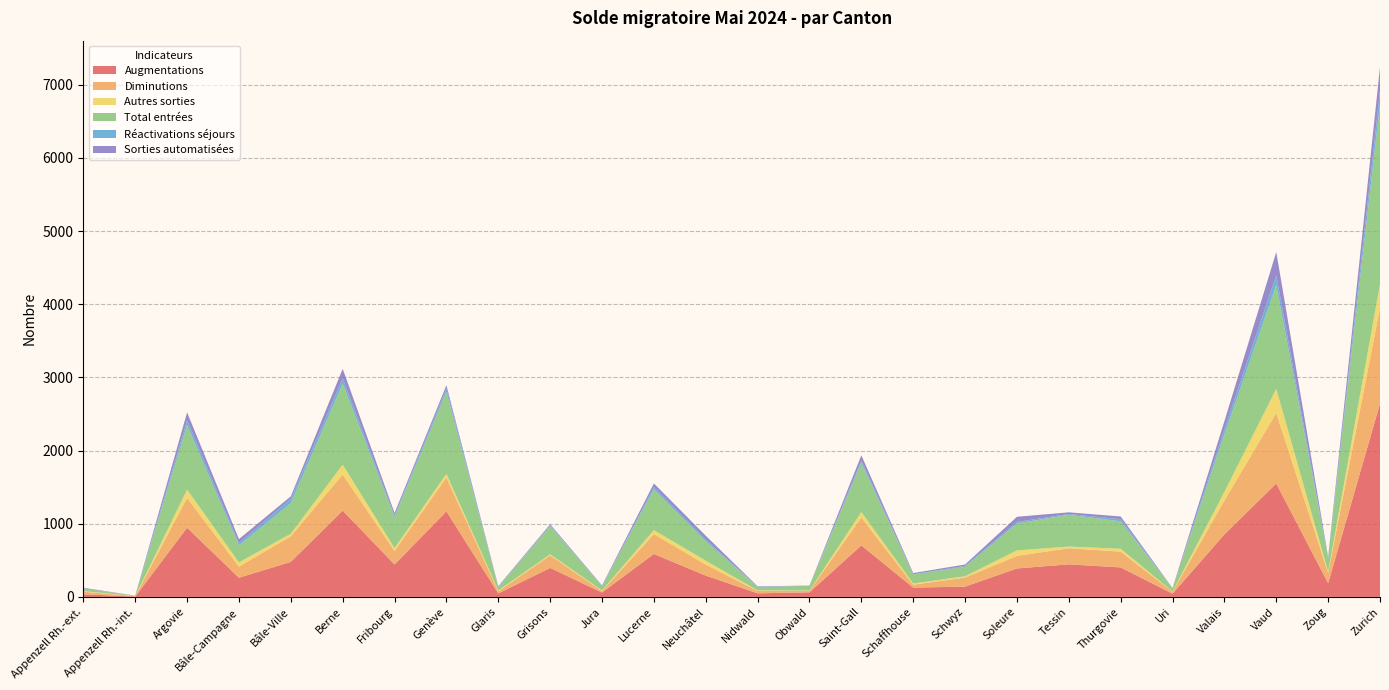

Reading left to right, list all the values displayed in this chart.

Augmentations: Appenzell Rh.-ext.=36	Appenzell Rh.-int.=5	Argovie=946	Bâle-Campagne=262	Bâle-Ville=479	Berne=1180	Fribourg=443	Genève=1169	Glaris=48	Grisons=396	Jura=60	Lucerne=587	Neuchâtel=291	Nidwald=49	Obwald=63	Saint-Gall=704	Schaffhouse=127	Schwyz=141	Soleure=389	Tessin=445	Thurgovie=403	Uri=44	Valais=855	Vaud=1550	Zoug=187	Zurich=2641
Diminutions: Appenzell Rh.-ext.=35	Appenzell Rh.-int.=5	Argovie=407	Bâle-Campagne=152	Bâle-Ville=350	Berne=493	Fribourg=185	Genève=462	Glaris=29	Grisons=171	Jura=21	Lucerne=271	Neuchâtel=151	Nidwald=32	Obwald=21	Saint-Gall=381	Schaffhouse=40	Schwyz=123	Soleure=172	Tessin=220	Thurgovie=216	Uri=27	Valais=463	Vaud=963	Zoug=143	Zurich=1309
Autres sorties: Appenzell Rh.-ext.=9	Appenzell Rh.-int.=2	Argovie=114	Bâle-Campagne=58	Bâle-Ville=35	Berne=134	Fribourg=40	Genève=51	Glaris=11	Grisons=15	Jura=8	Lucerne=55	Neuchâtel=53	Nidwald=8	Obwald=4	Saint-Gall=75	Schaffhouse=16	Schwyz=19	Soleure=75	Tessin=23	Thurgovie=39	Uri=3	Valais=118	Vaud=331	Zoug=17	Zurich=325
Total entrées: Appenzell Rh.-ext.=36	Appenzell Rh.-int.=5	Argovie=880	Bâle-Campagne=231	Bâle-Ville=417	Berne=1108	Fribourg=424	Genève=1119	Glaris=42	Grisons=385	Jura=54	Lucerne=557	Neuchâtel=265	Nidwald=46	Obwald=63	Saint-Gall=670	Schaffhouse=123	Schwyz=128	Soleure=367	Tessin=434	Thurgovie=375	Uri=42	Valais=784	Vaud=1418	Zoug=182	Zurich=2453
Réactivations séjours: Appenzell Rh.-ext.=0	Appenzell Rh.-int.=0	Argovie=66	Bâle-Campagne=31	Bâle-Ville=62	Berne=72	Fribourg=19	Genève=50	Glaris=6	Grisons=11	Jura=6	Lucerne=30	Neuchâtel=26	Nidwald=3	Obwald=0	Saint-Gall=34	Schaffhouse=4	Schwyz=13	Soleure=22	Tessin=11	Thurgovie=28	Uri=2	Valais=71	Vaud=132	Zoug=5	Zurich=188
Sorties automatisées: Appenzell Rh.-ext.=9	Appenzell Rh.-int.=1	Argovie=109	Bâle-Campagne=56	Bâle-Ville=32	Berne=130	Fribourg=36	Genève=42	Glaris=10	Grisons=15	Jura=8	Lucerne=51	Neuchâtel=50	Nidwald=7	Obwald=4	Saint-Gall=71	Schaffhouse=16	Schwyz=19	Soleure=70	Tessin=23	Thurgovie=38	Uri=3	Valais=110	Vaud=319	Zoug=15	Zurich=323